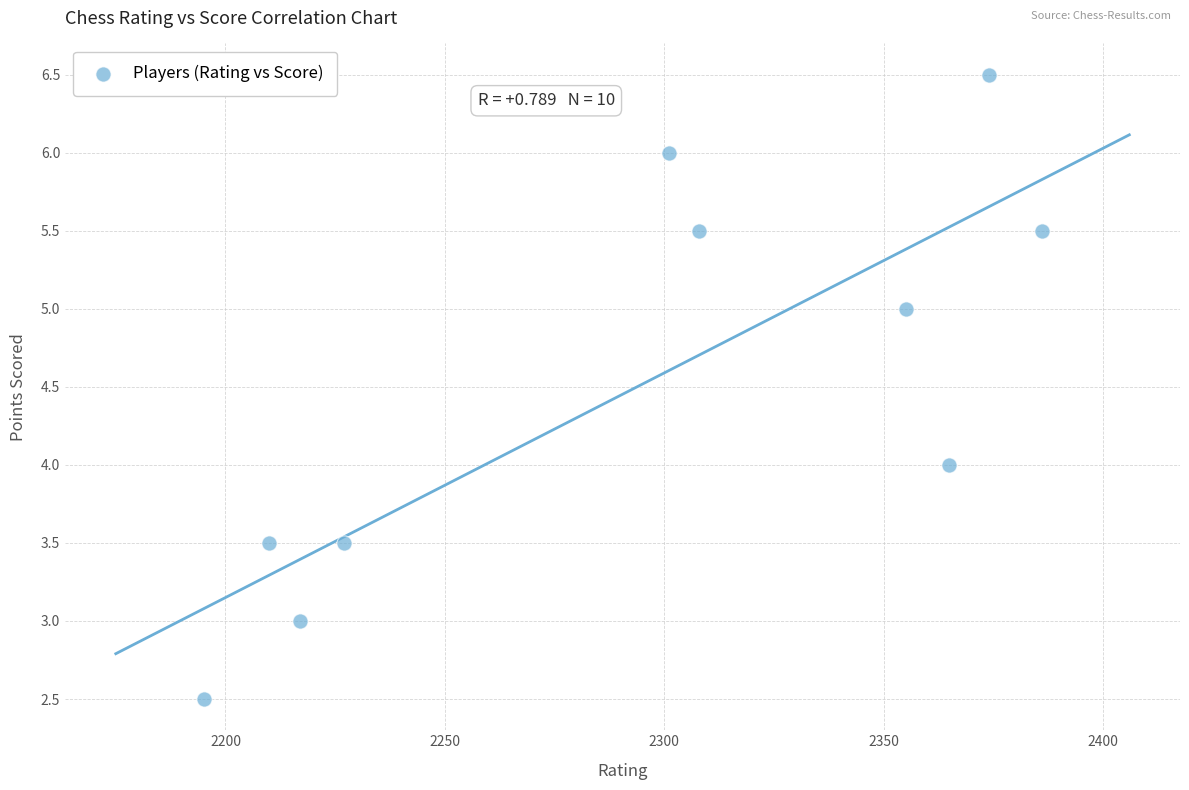

What is the average Y value?

4.5